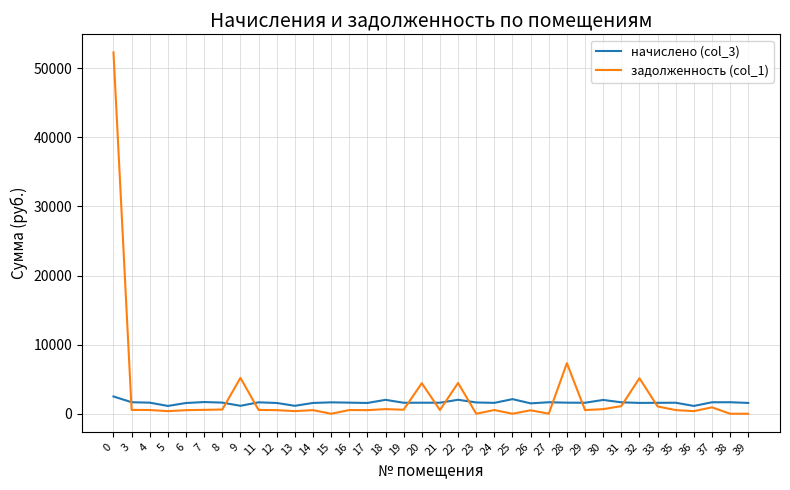

What is the difference between the maximum and second lowest values in the задолженность (col_1) series?

52288.7